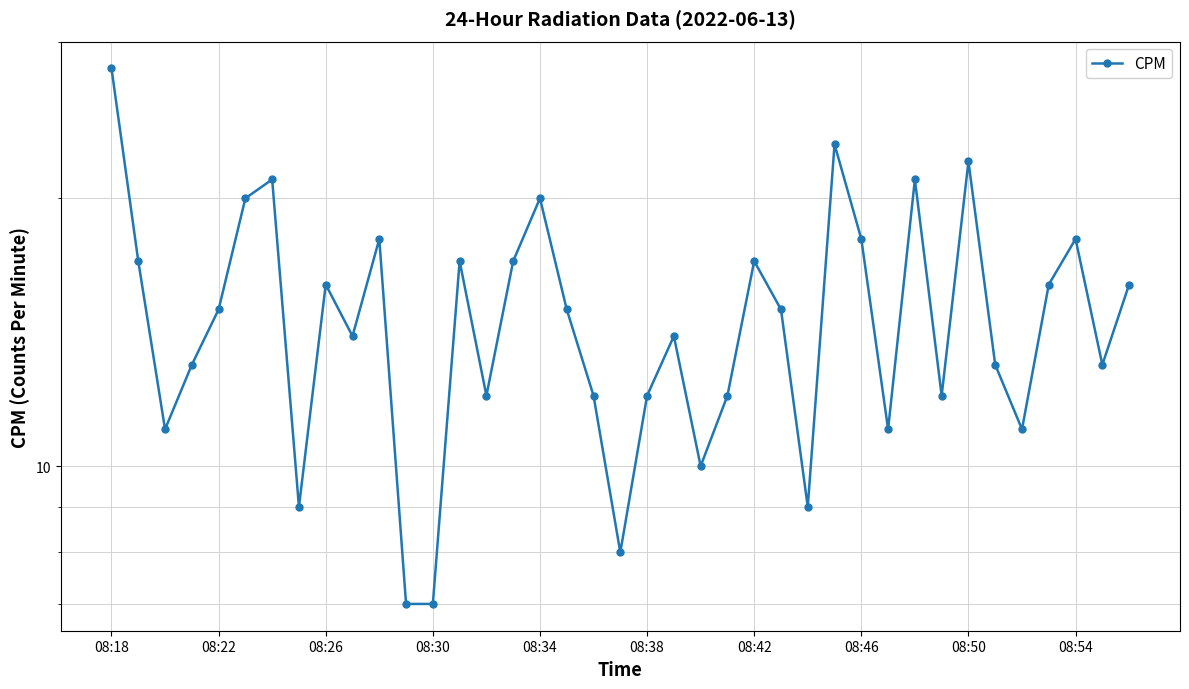

Which category has the highest value across all series?

08:18